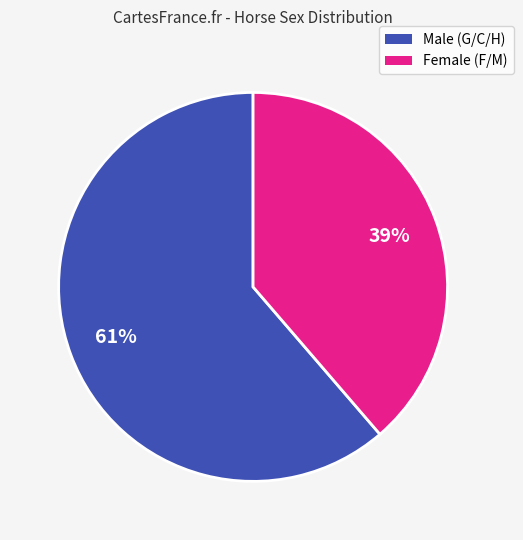

How many slices are in this pie chart?

2